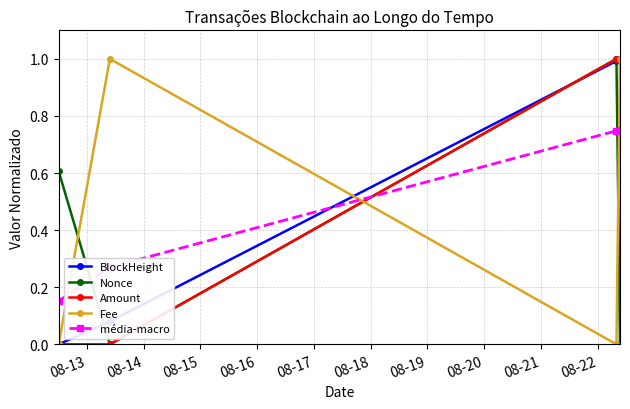

Does the chart display data point markers on the line(s)?

Yes